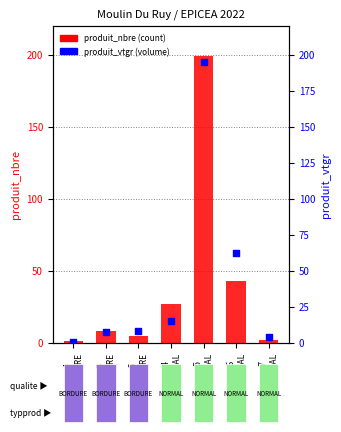

Which series contains the highest Y value?

produit_nbre